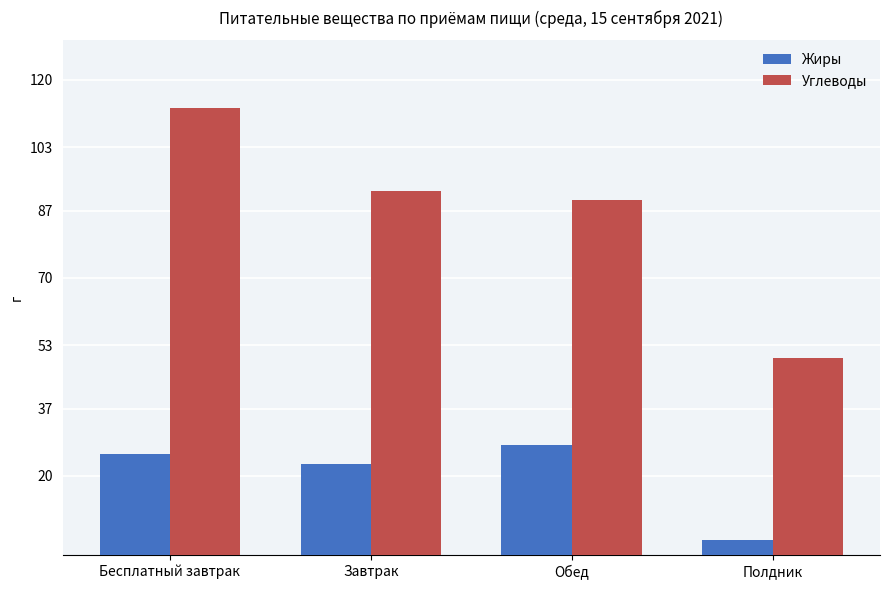

The value of Жиры at Завтрак is 22.9. True or false?

True